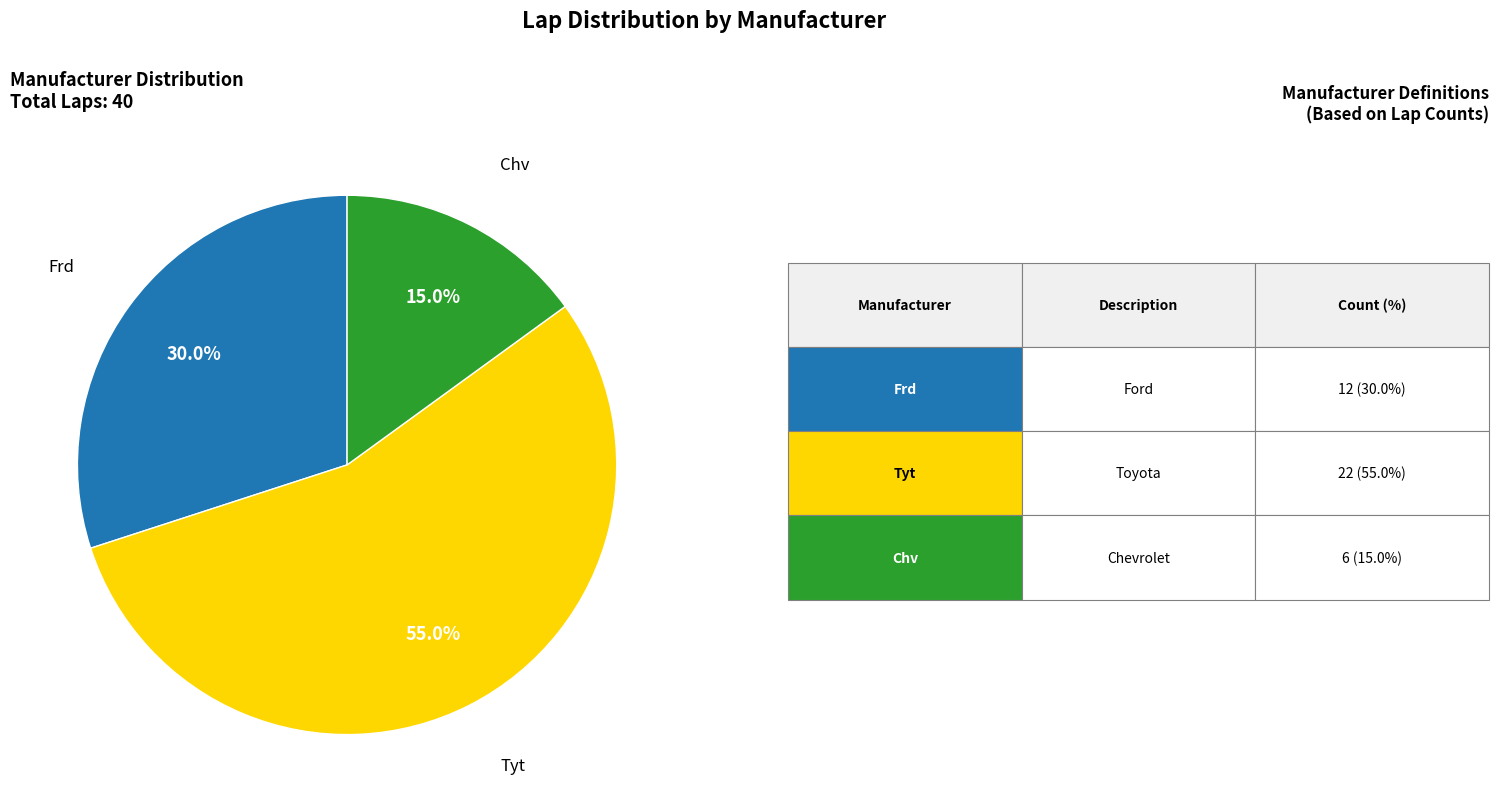

Is there any slice that represents more than half of the pie?

Yes